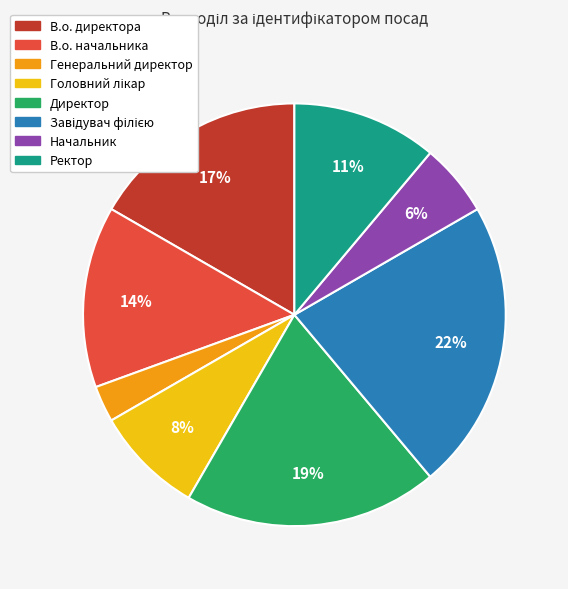

To the nearest percent, what is the average slice percentage?

12%